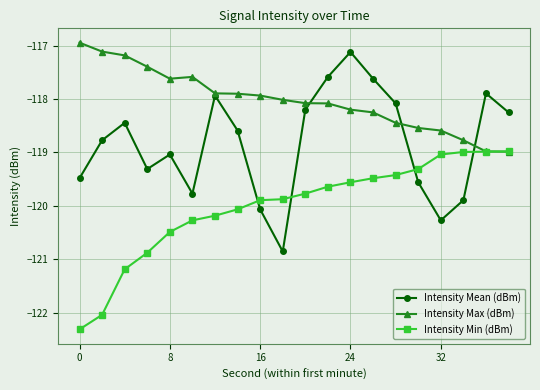

Which series has the largest total across all categories?

Intensity Max (dBm)